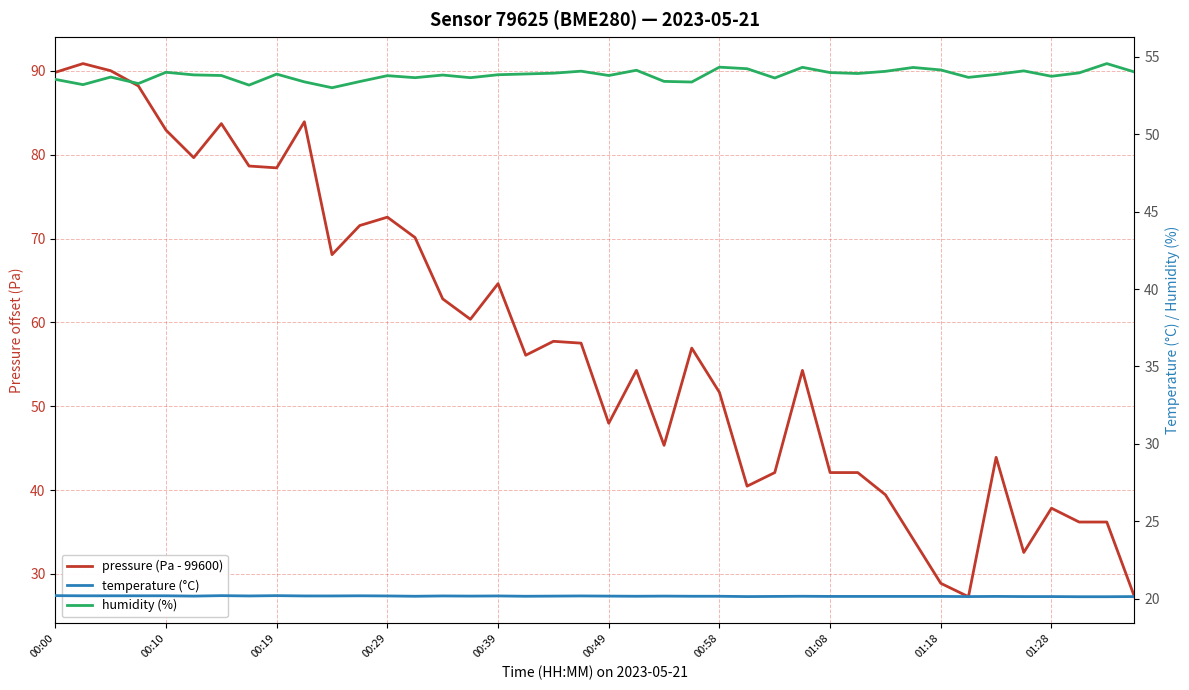

What value does the pressure (Pa - 99600) series have at 31?

34.2